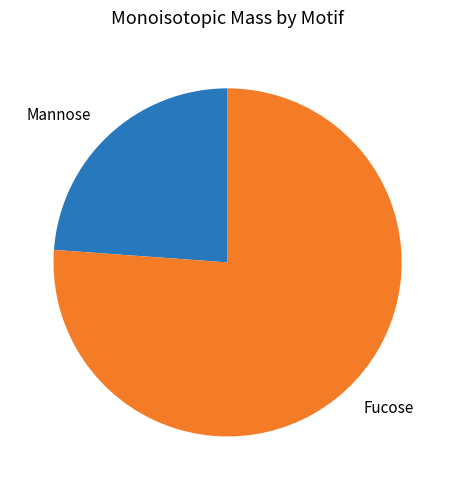

Is there a majority slice in this chart?

Yes